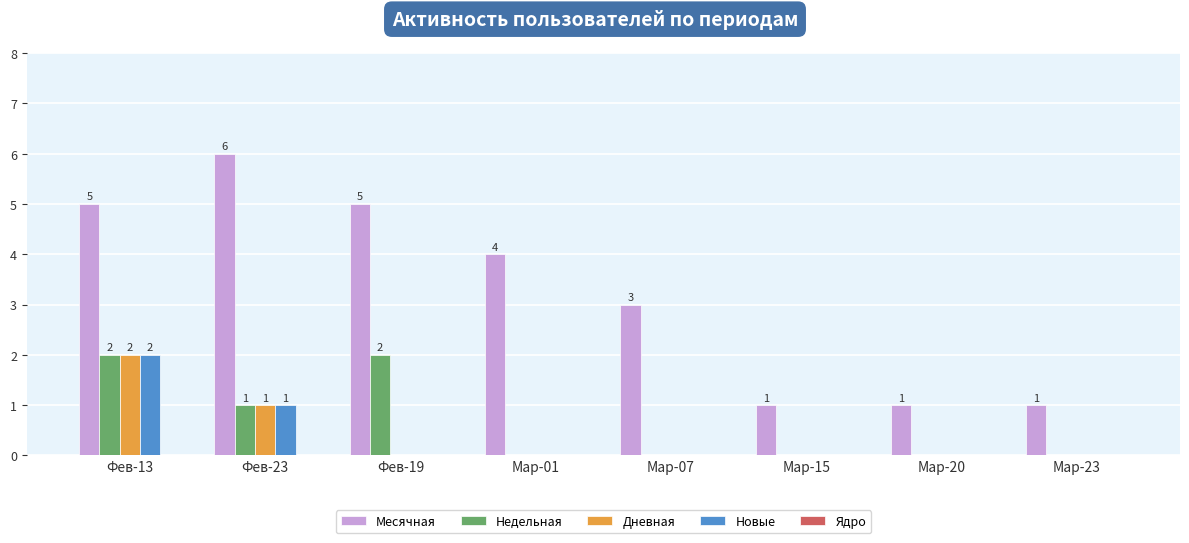

Is it true that Дневная equals 0 at Мар-15?

True